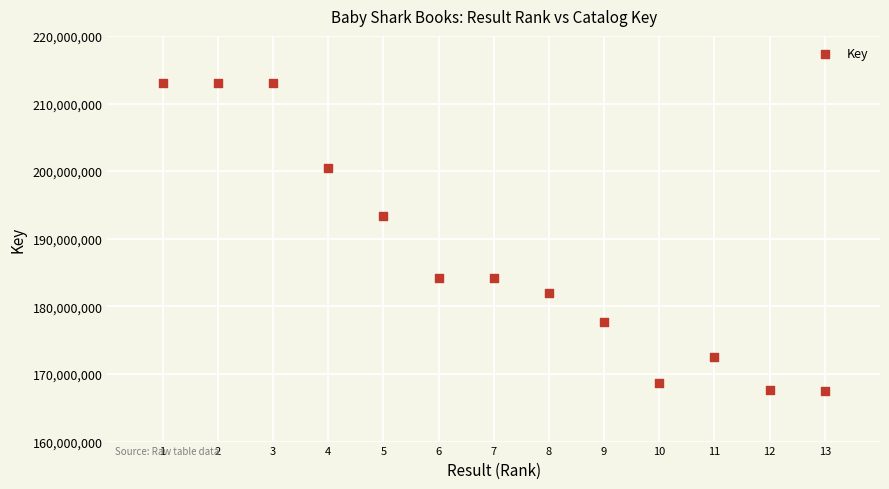

What is the range of X values (max minus min)?

12